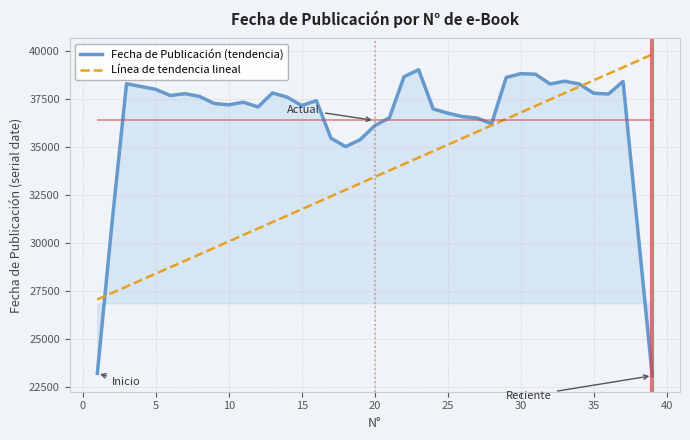

At how many categories does at least one series exceed 32783?

37